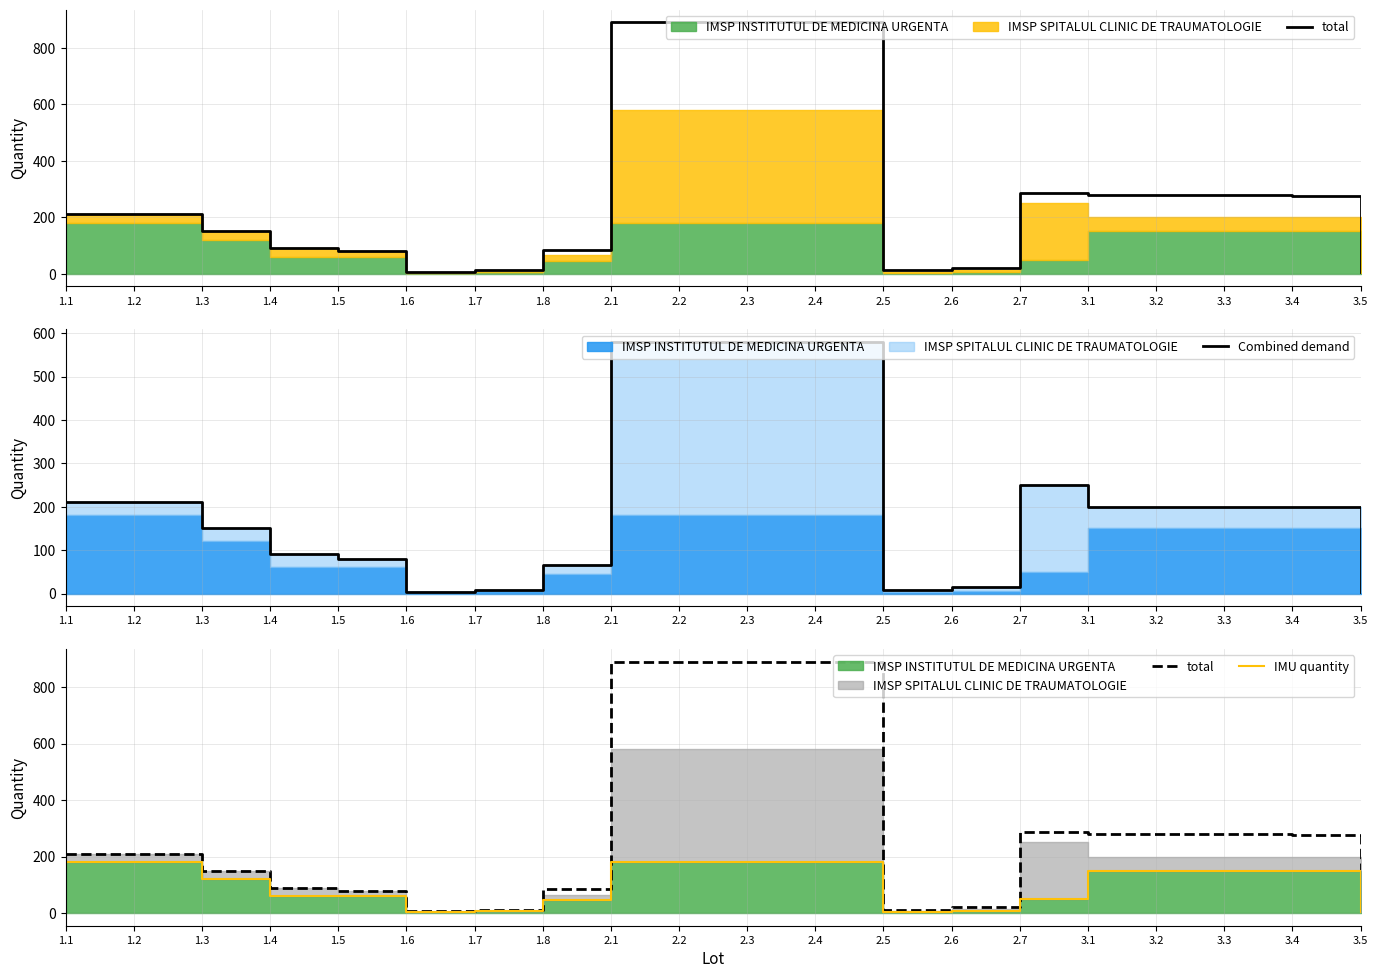

Is it true that IMU quantity equals 5 at 2.5?

False